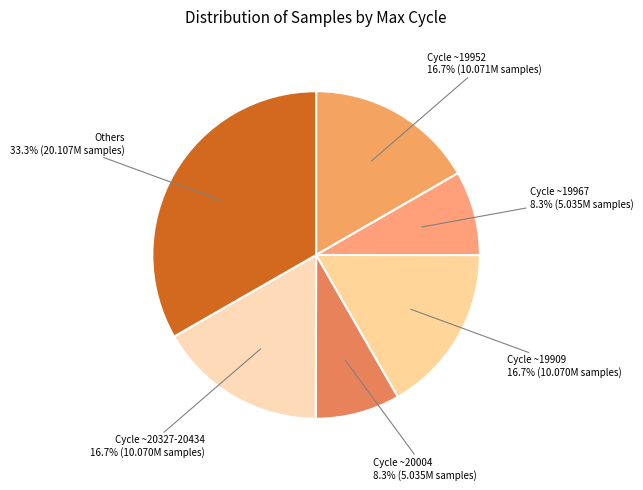

Does any single category account for the majority?

No